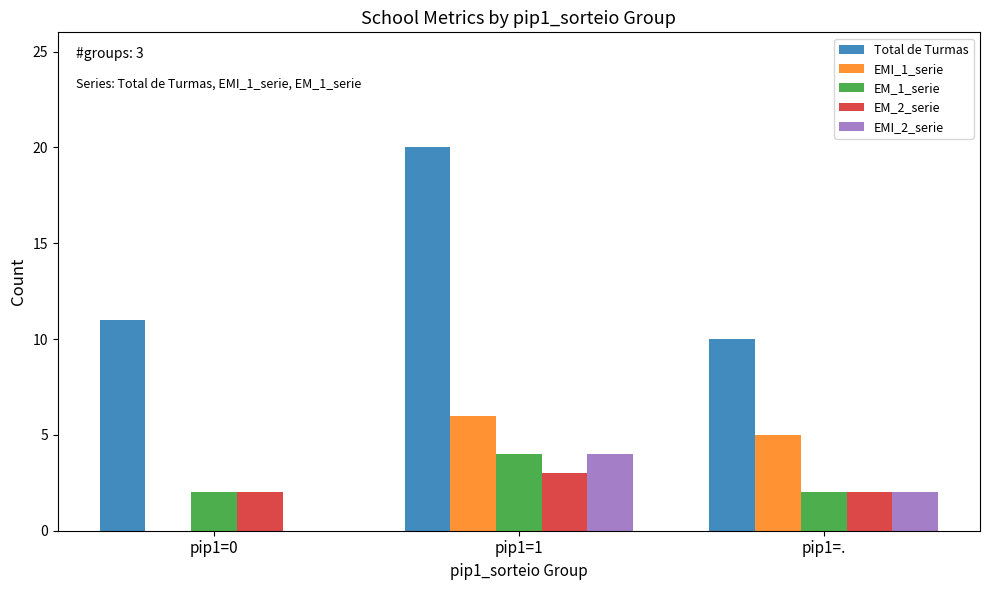

Is the value of EM_2_serie at pip1=0 greater than the value of EMI_1_serie at pip1=0?

Yes